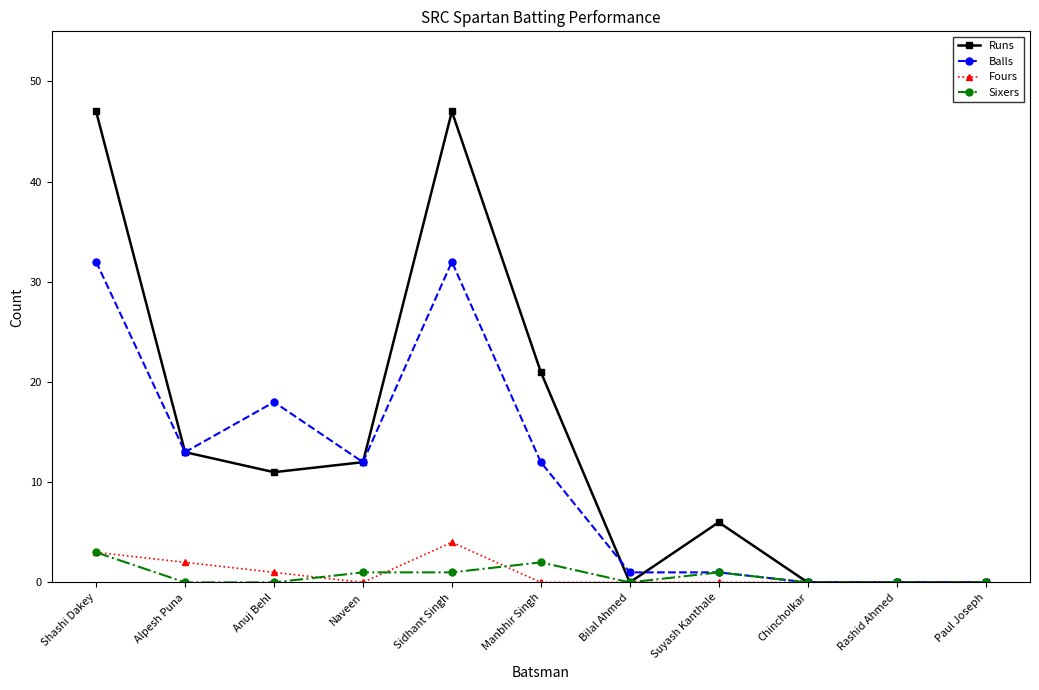

Is it true that Fours equals 3 at Shashi Dakey?

True